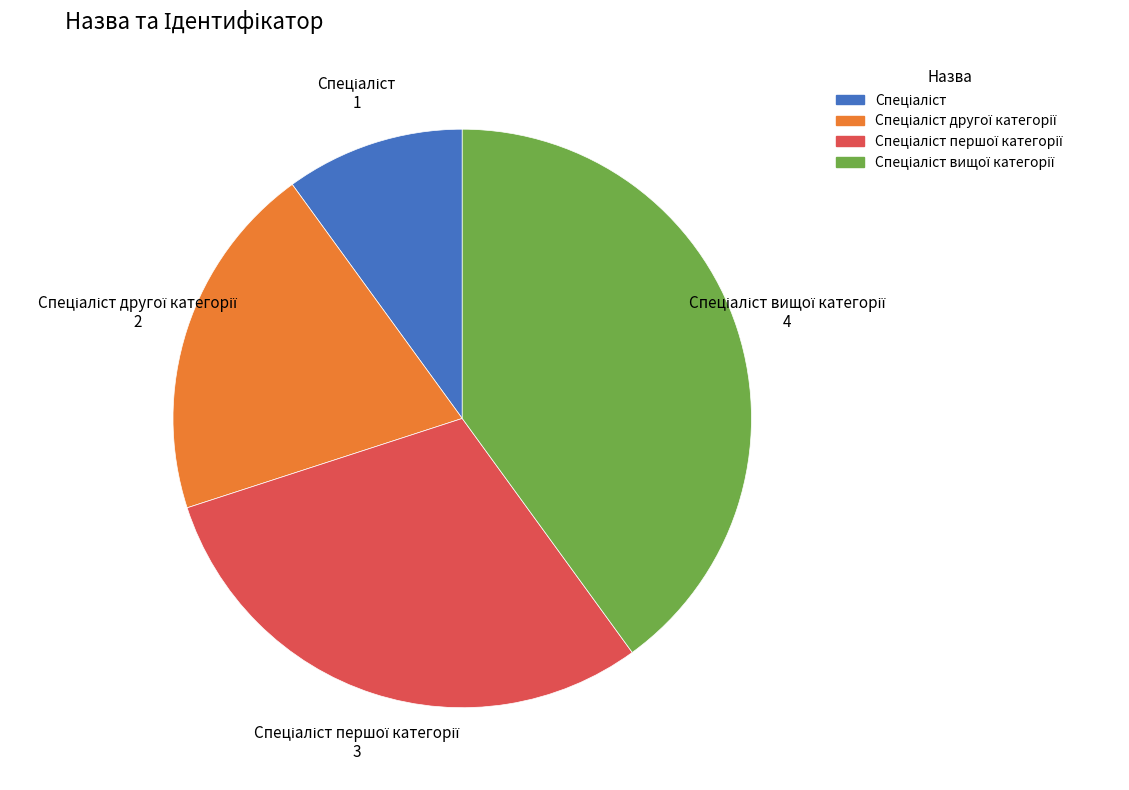

Is there a majority slice in this chart?

No